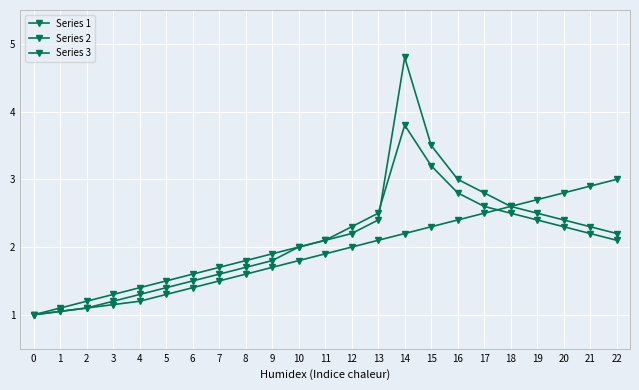

At which label is Series 2 closest to 2?

10